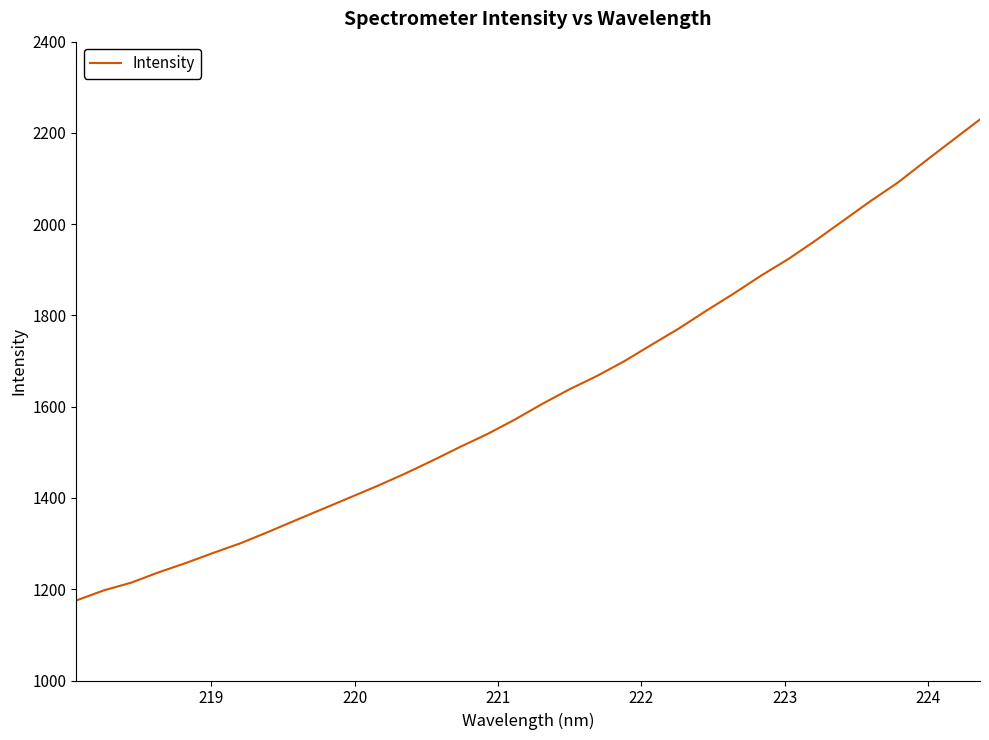

Is this an area chart (filled region under the line)?

No